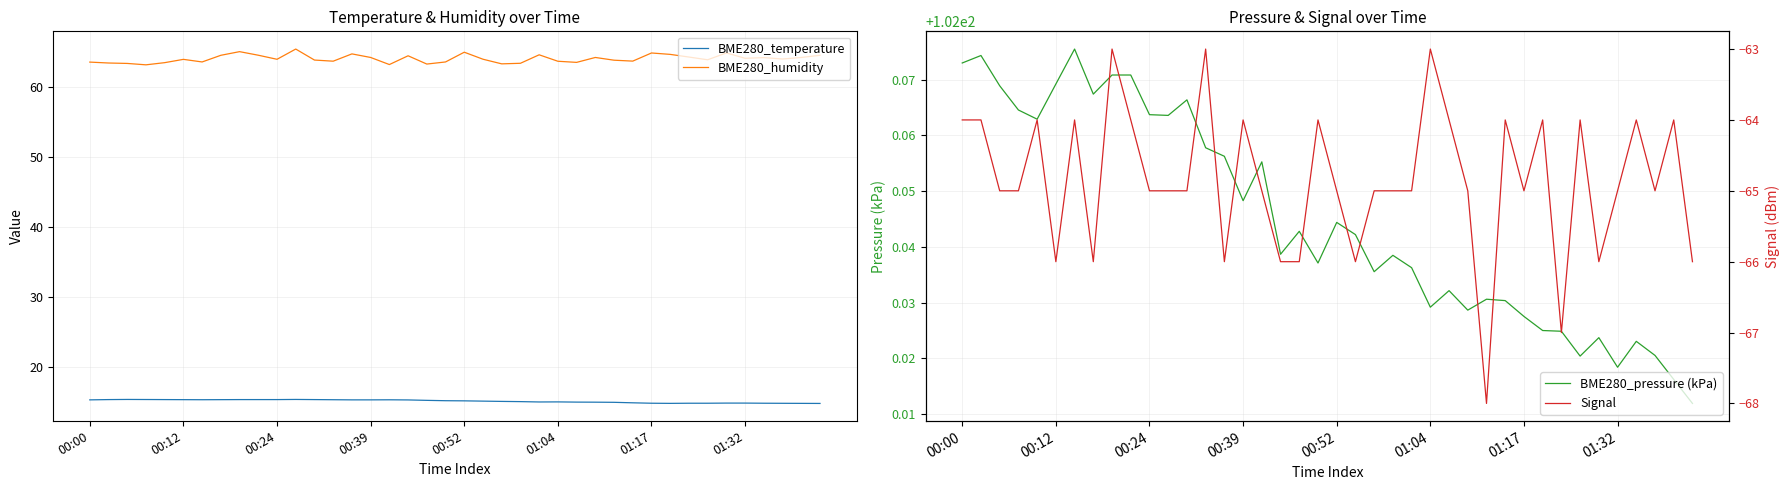

List the series in order of their overall mean, highest first.

BME280_pressure (kPa), BME280_humidity, BME280_temperature, Signal